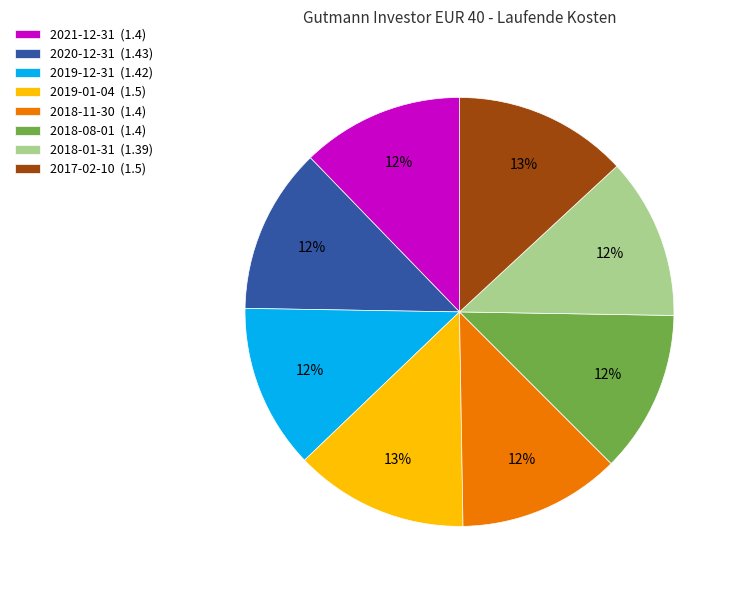

Is it true that 2018-08-01 is 12% of the pie?

True